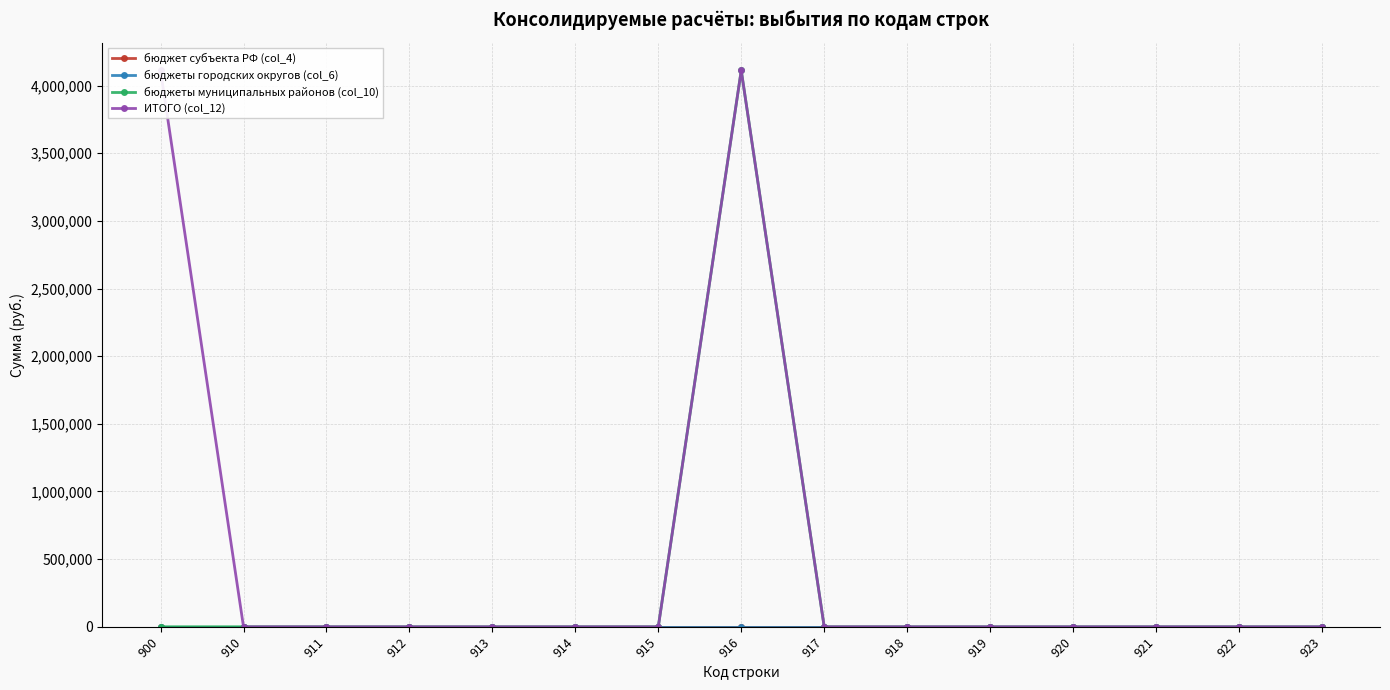

Which series has the largest total across all categories?

ИТОГО (col_12)